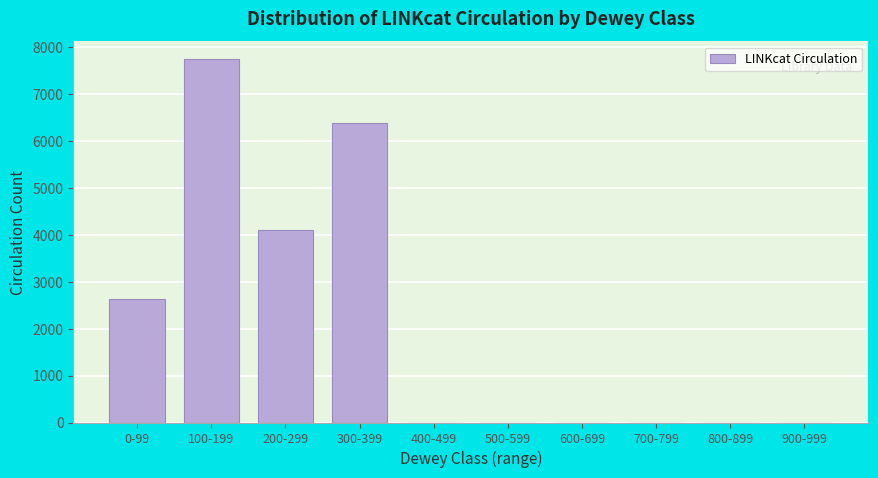

Reading left to right, what are all the values shown in this chart?

0-99=2633	100-199=7739	200-299=4102	300-399=6376	400-499=0	500-599=0	600-699=0	700-799=0	800-899=0	900-999=0